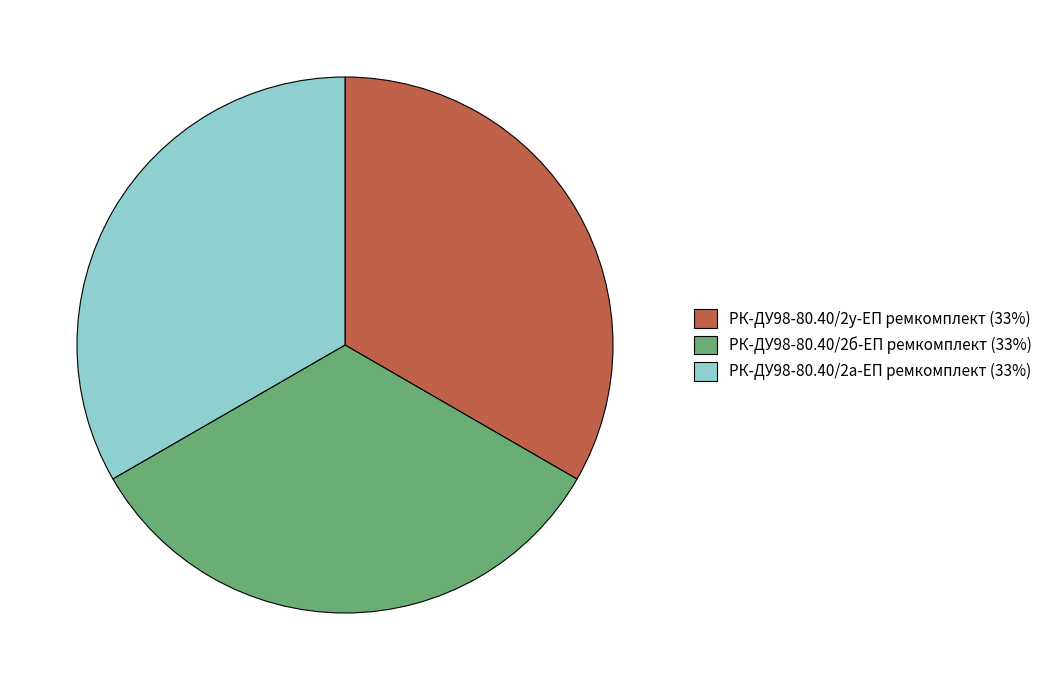

What is the ratio of the value at РК-ДУ98-80.40/2у-ЕП ремкомплект (33%) to the value at РК-ДУ98-80.40/2б-ЕП ремкомплект (33%)?

1.0